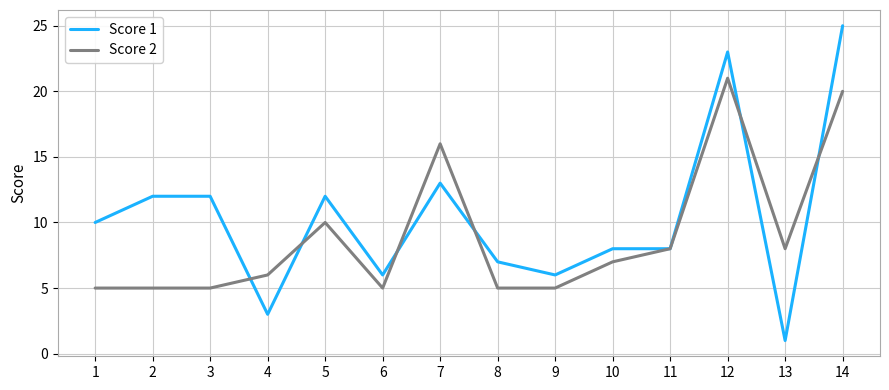

List the series in order of their peak value, highest first.

Score 1, Score 2